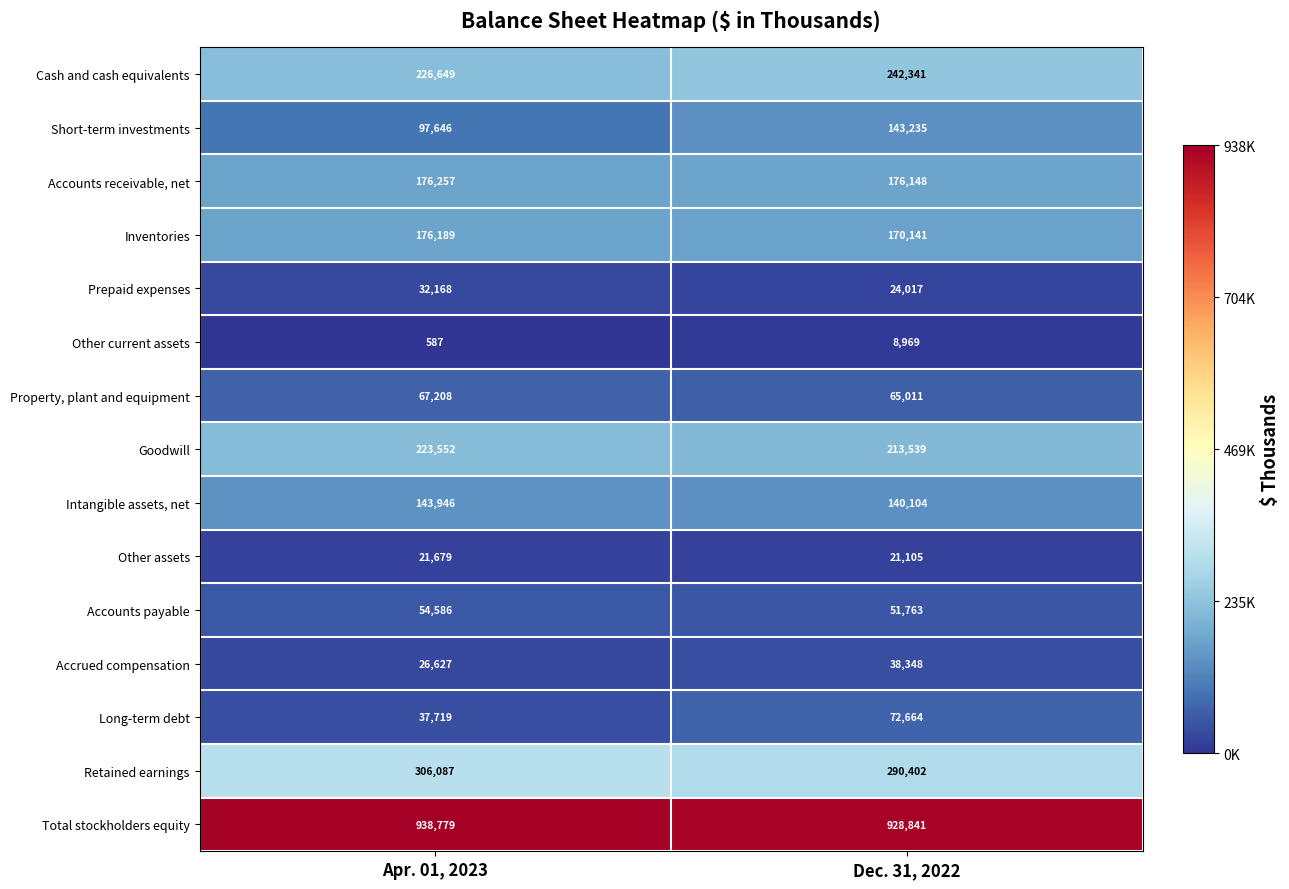

What is the minimum value shown in the chart?

587